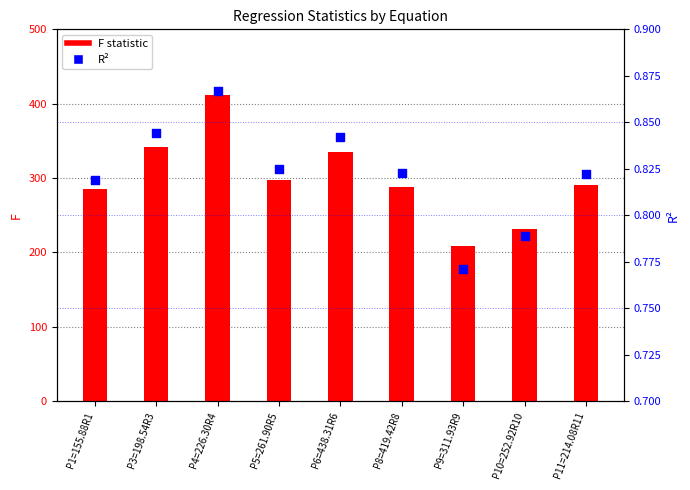

What is the total value across all series at P3=198.54R3?

342.2